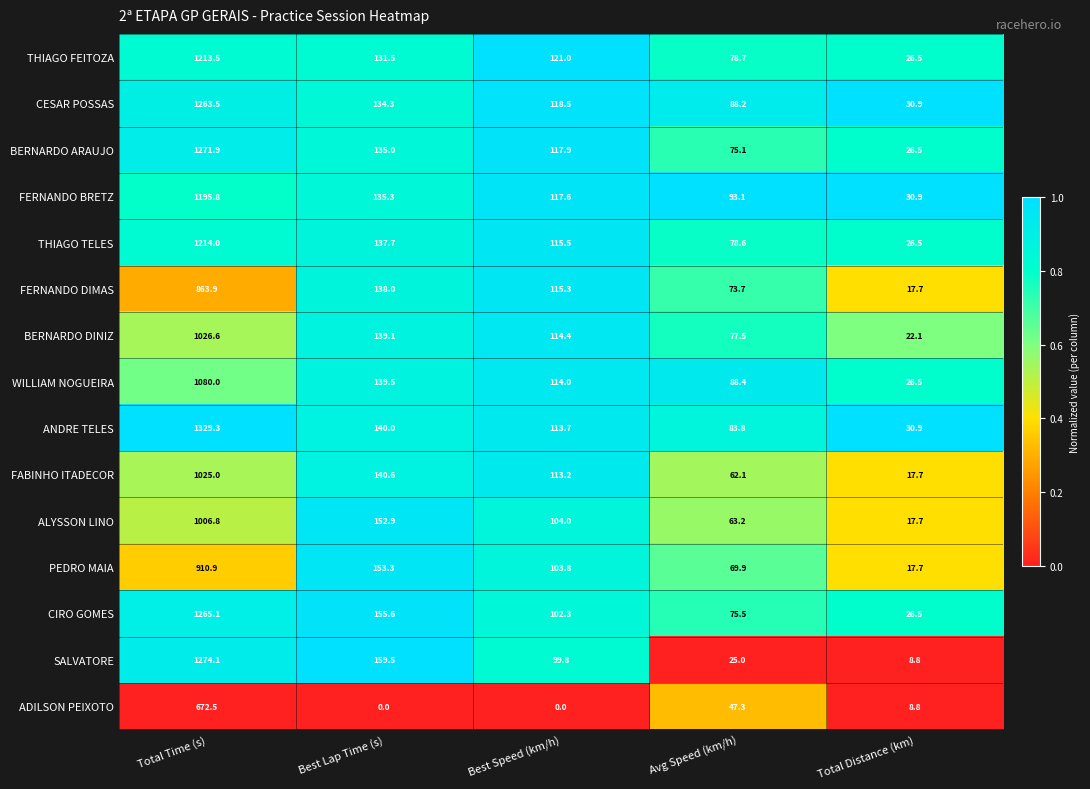

What is the sum of all THIAGO FEITOZA values?

1571.2